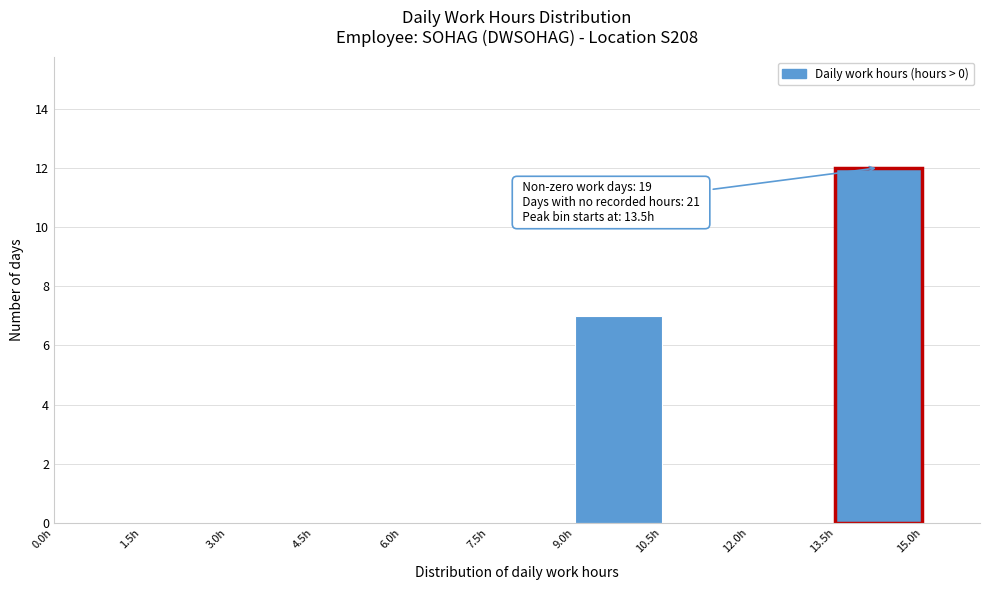

Which range on the x-axis has the tallest bar?

13.5 to 15.0